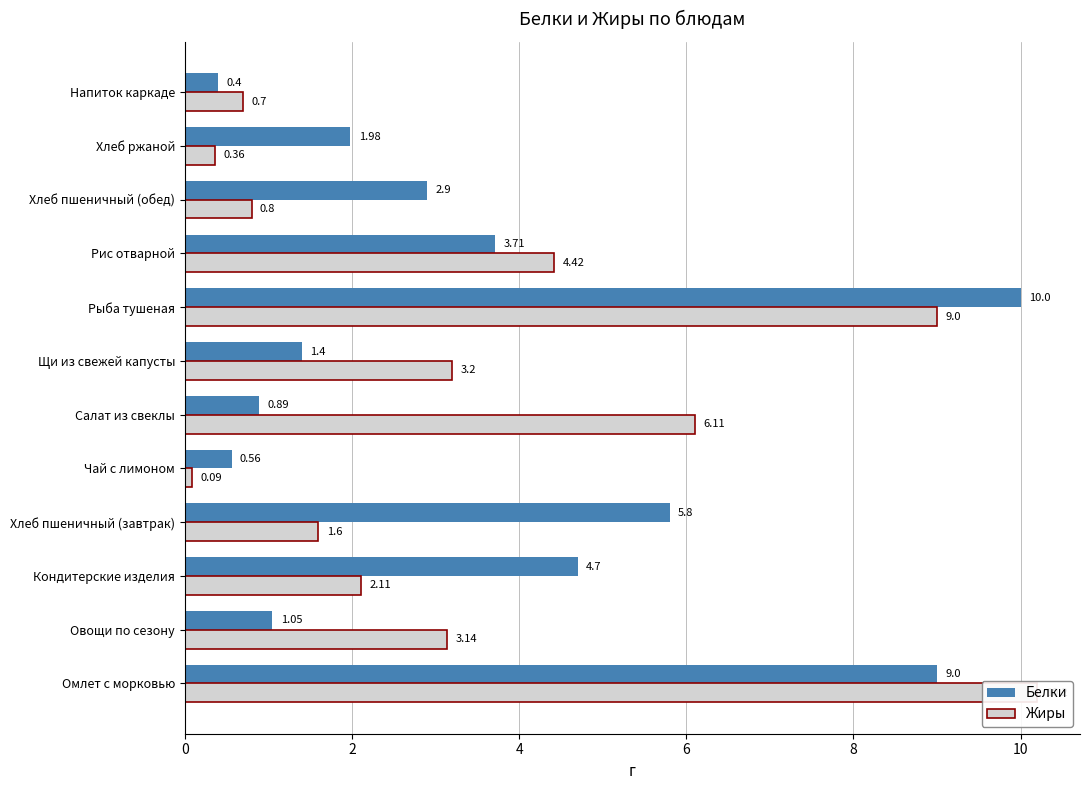

How many data points in Белки are less than 2?

6